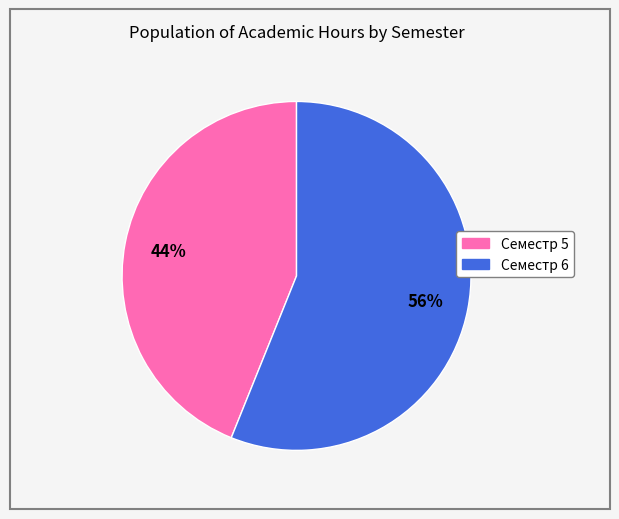

To the nearest percent, what is the difference between the Семестр 5 and Семестр 6 slice percentages?

12%